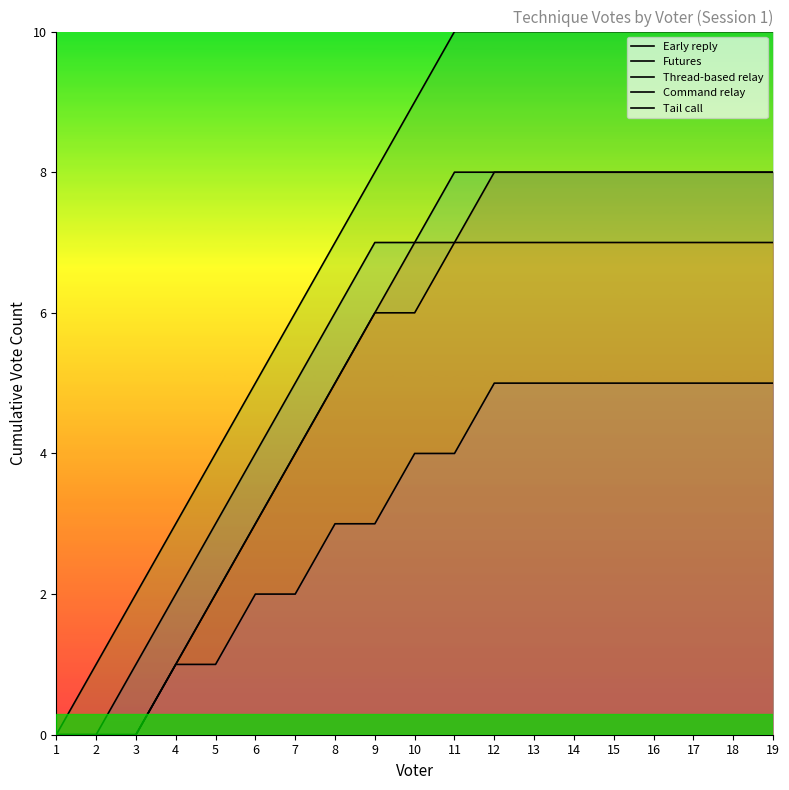

True or false: Thread-based relay and Command relay cross at least once.

False